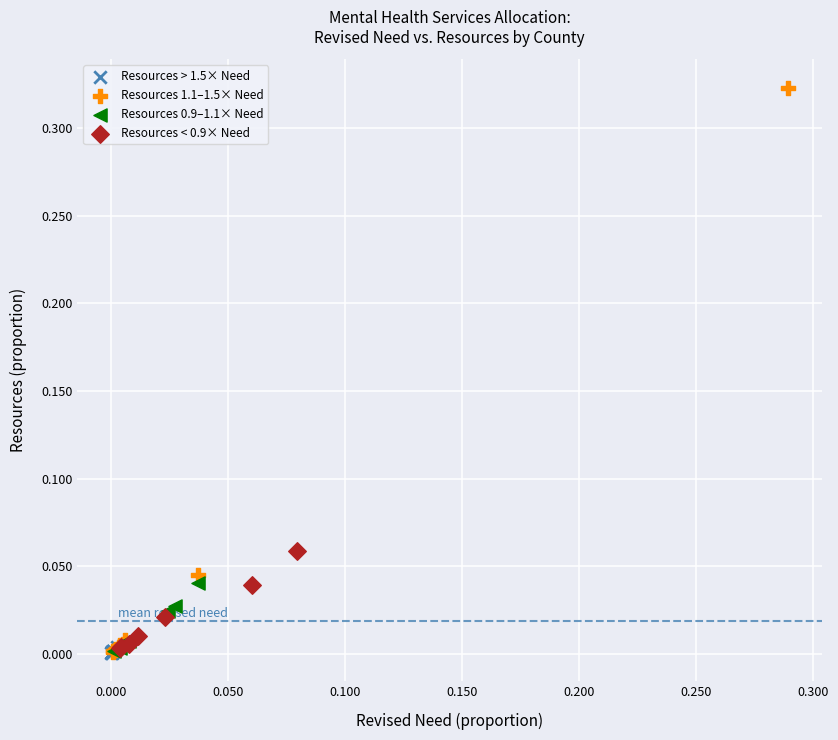

Which series has the widest spread of Y values?

Resources 1.1–1.5× Need